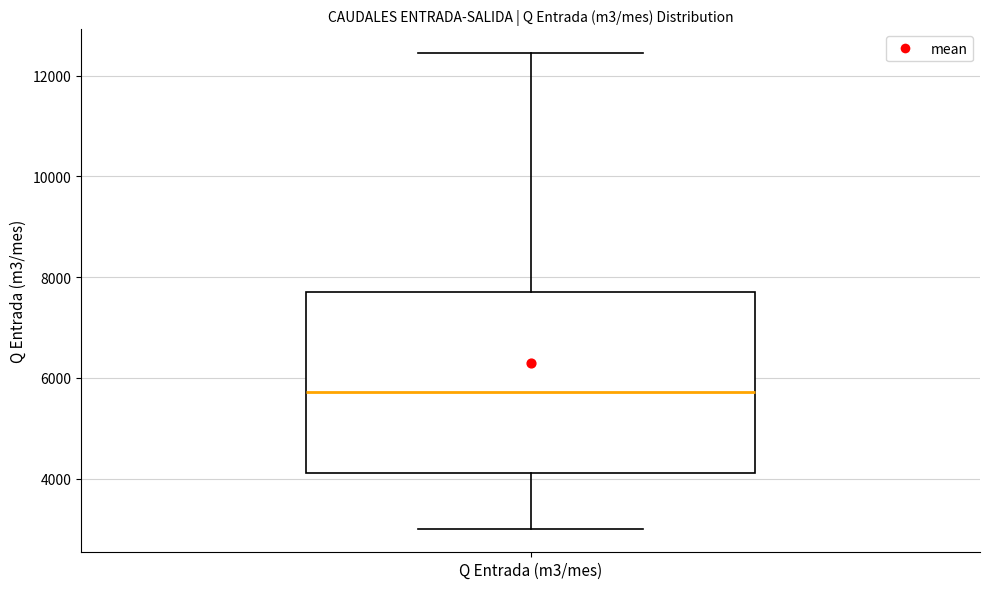

Transcribe this box plot: give where the median line is, the range the box spans, and where the two whiskers end, as read against the y-axis. The values are not printed on the chart, so give them approximately, as read against the axis.

median 5800, box 4200 to 7600, whiskers 3000 to 12400